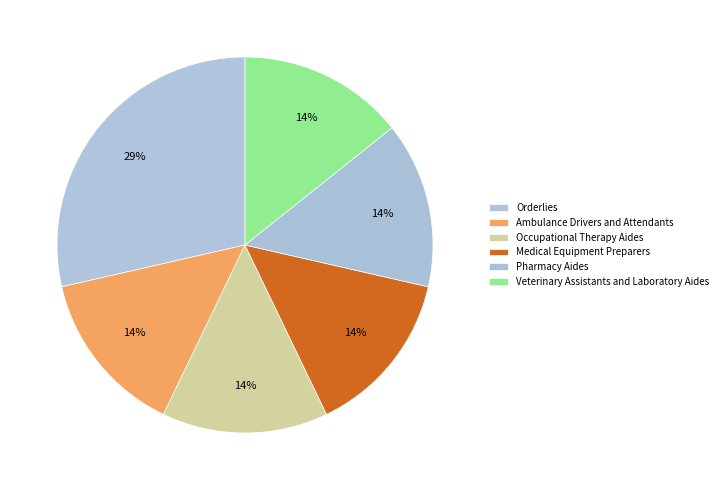

Is it true that Medical Equipment Preparers is 14% of the pie?

True